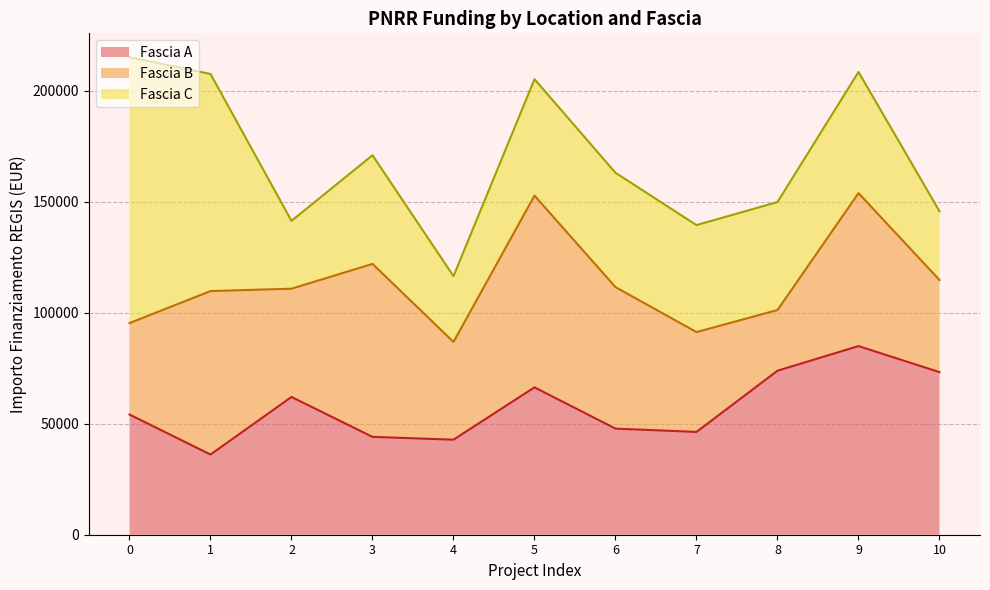

What is the total value across all series at 10?

145724.3